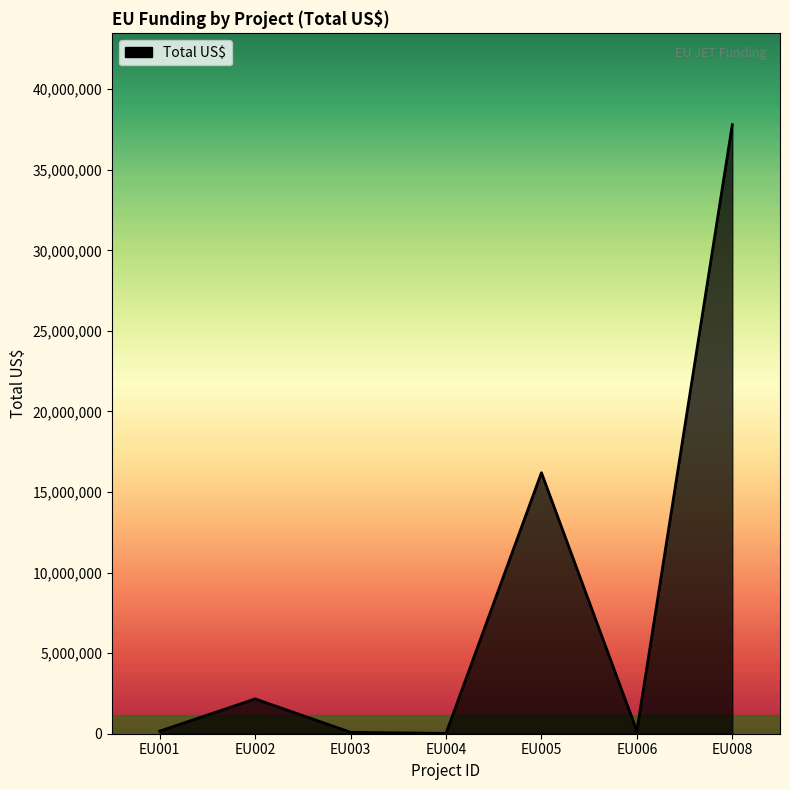

What is the greatest value displayed?

37800000